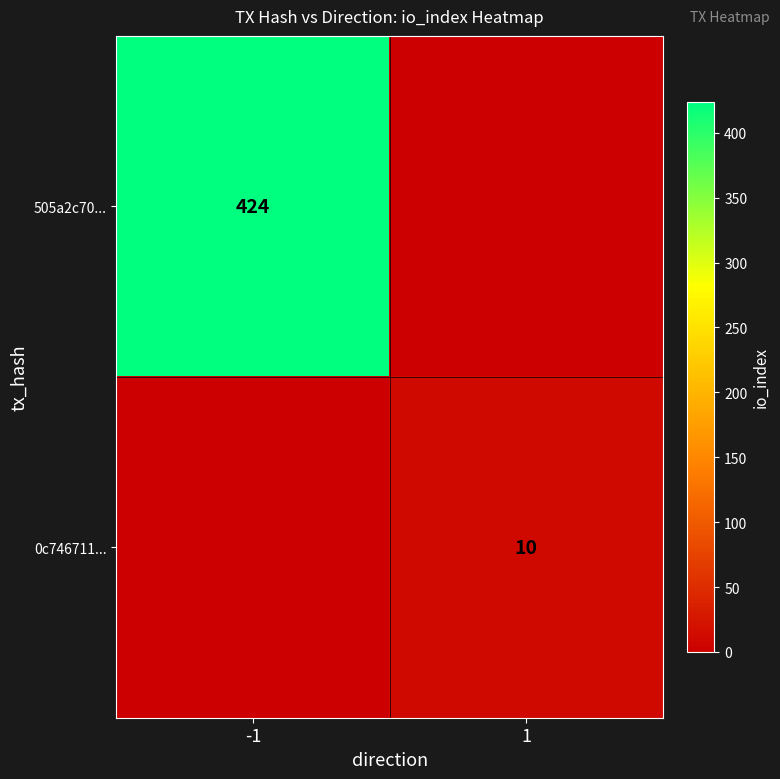

The value of 505a2c70... at -1 is 424. True or false?

True